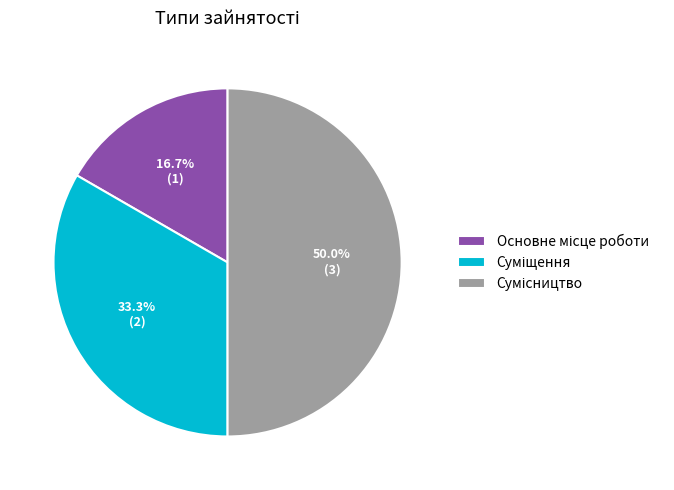

How many slices are in this pie chart?

3